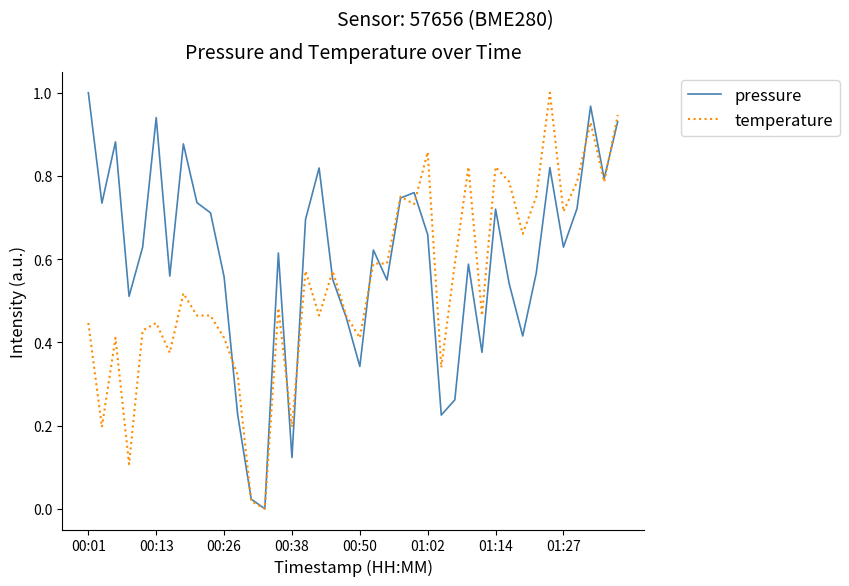

Which series has the largest total across all categories?

pressure